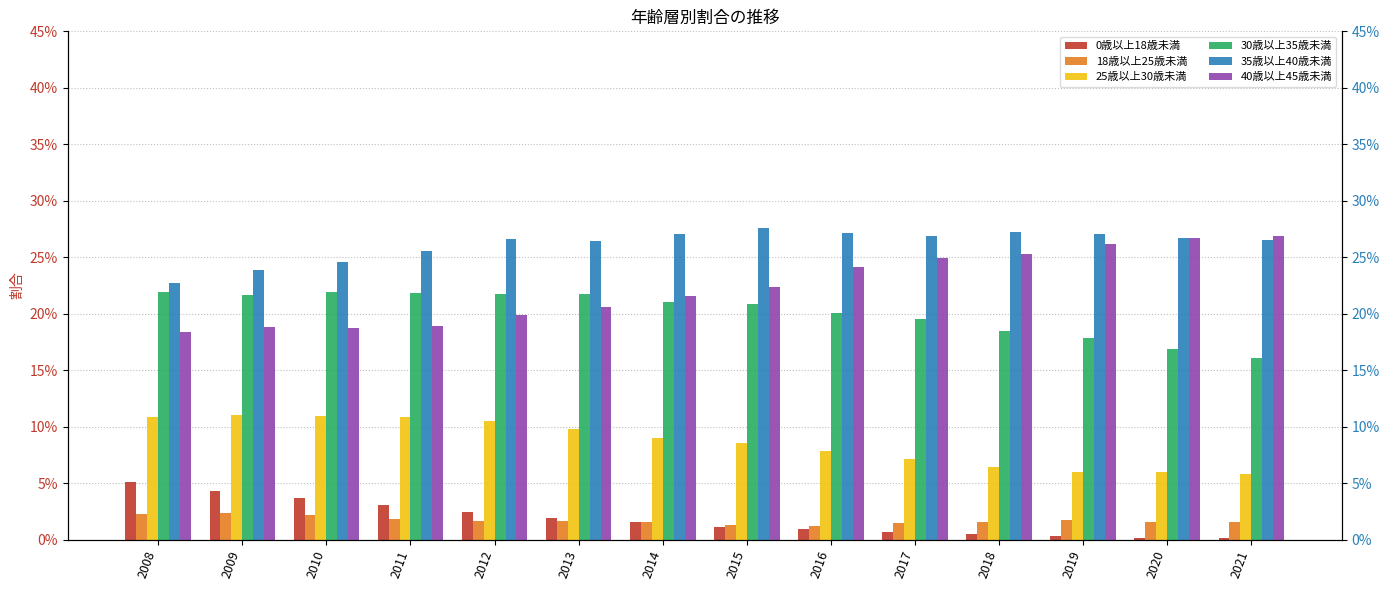

What is the greatest value displayed?

0.3